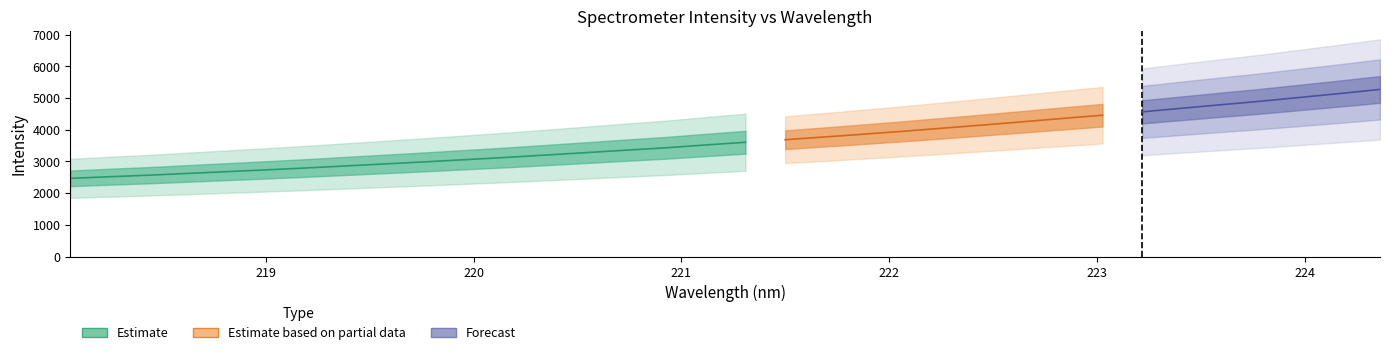

Reading right to left, extract all data points from this chart.

5268.8	5141.8	5019.4	4898.5	4788.1	4675.6	4562.1	4455.8	4354.9	4250.6	4148.5	4049.5	3951.8	3860.0	3770.5	3683.2	3602.8	3517.7	3428.8	3354.4	3277.5	3201.4	3126.7	3058.4	2989.8	2924.9	2860.8	2796.0	2736.4	2679.5	2622.9	2565.4	2517.1	2464.8